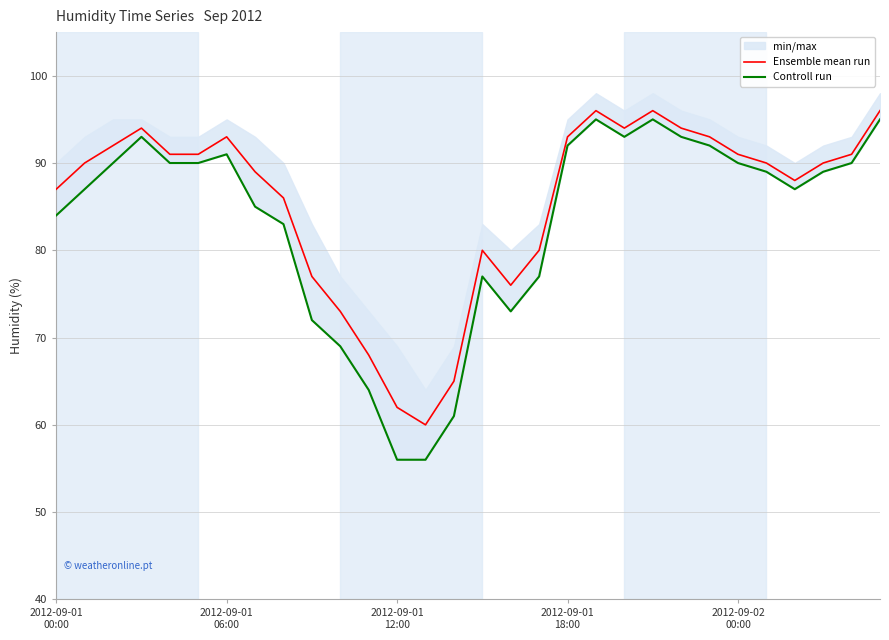

What is the maximum value for Ensemble mean run?

96